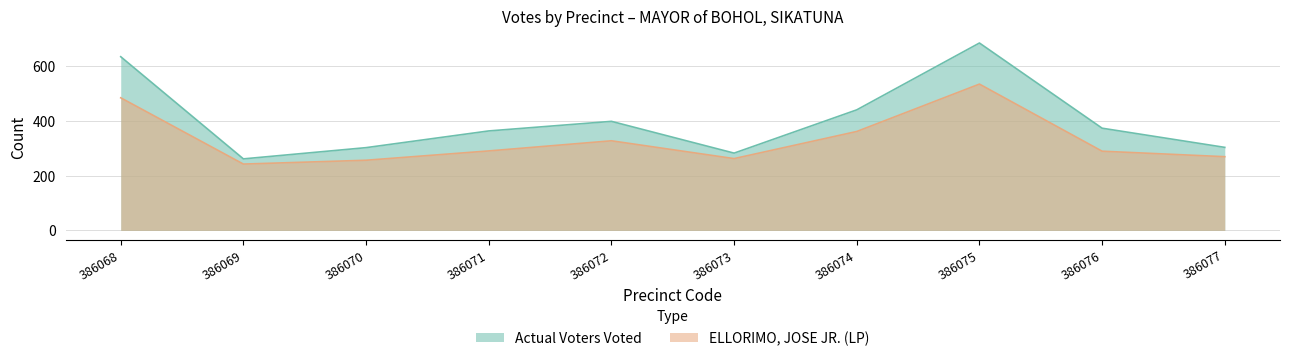

What value does the Actual Voters Voted series have at 386075, to the nearest 50?

700